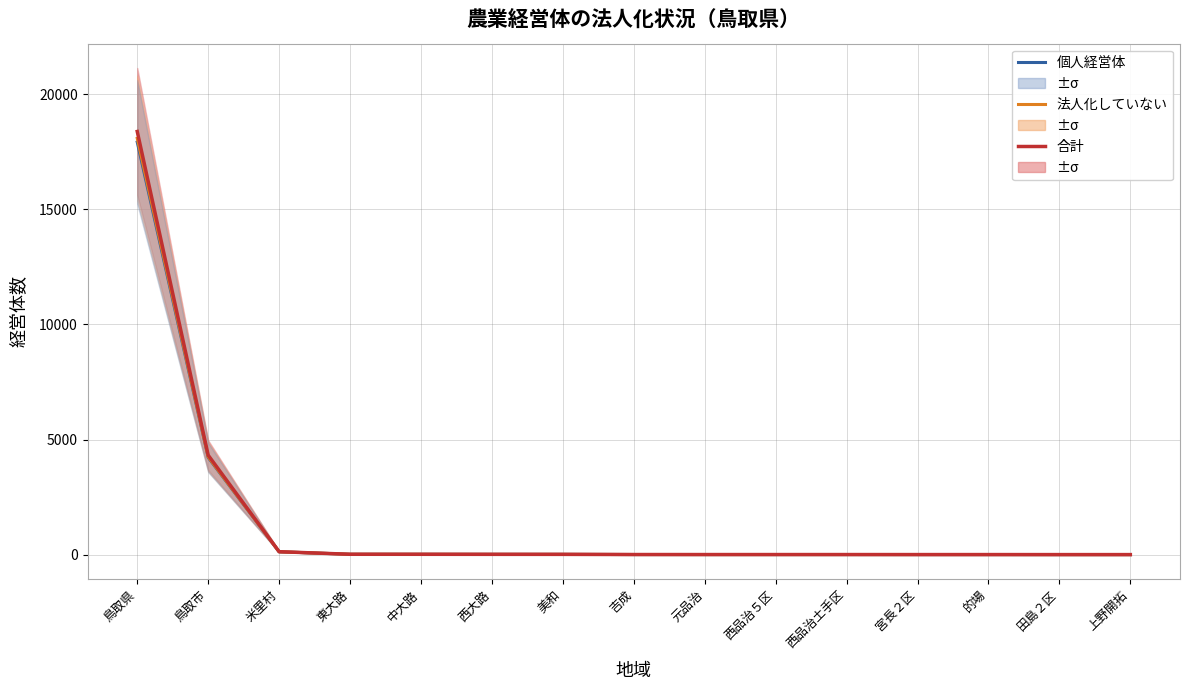

Reading left to right, transcribe all the data shown in this chart.

個人経営体: 17919	4224	127	18	17	15	14	7	6	6	6	5	5	4	4
法人化していない: 18082	4248	128	18	17	15	14	7	6	6	6	5	5	4	4
合計: 18381	4321	130	18	17	15	14	7	6	6	6	5	5	4	4